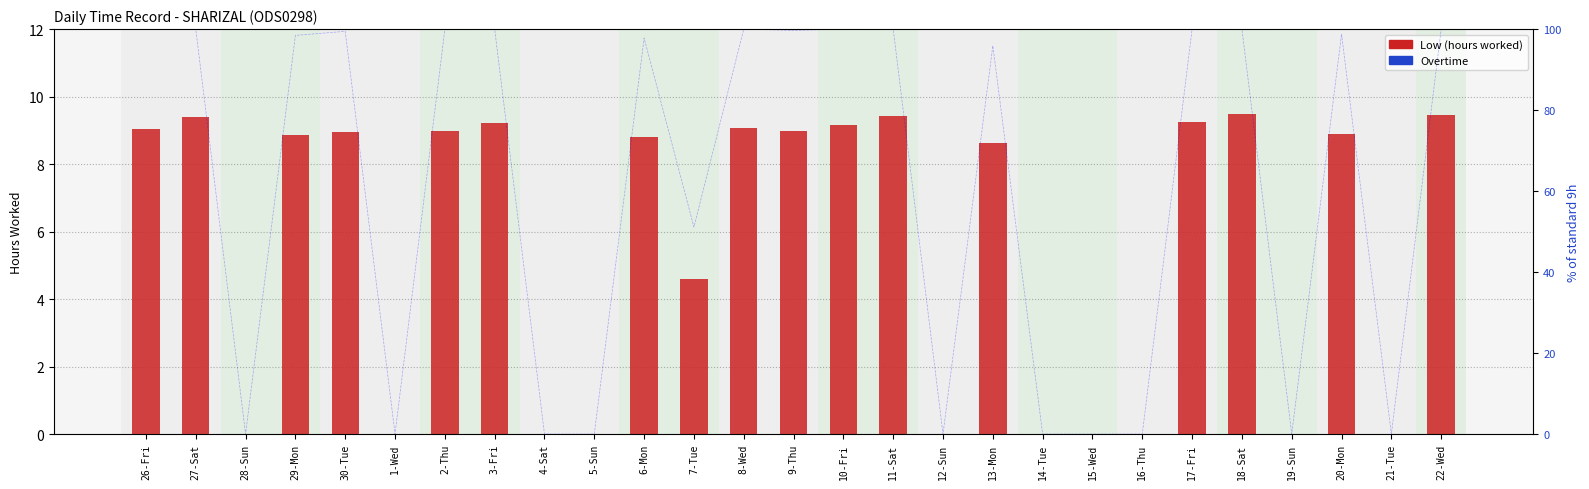

Between 10-Fri and 14-Tue, which series saw the biggest shift?

% of std hours